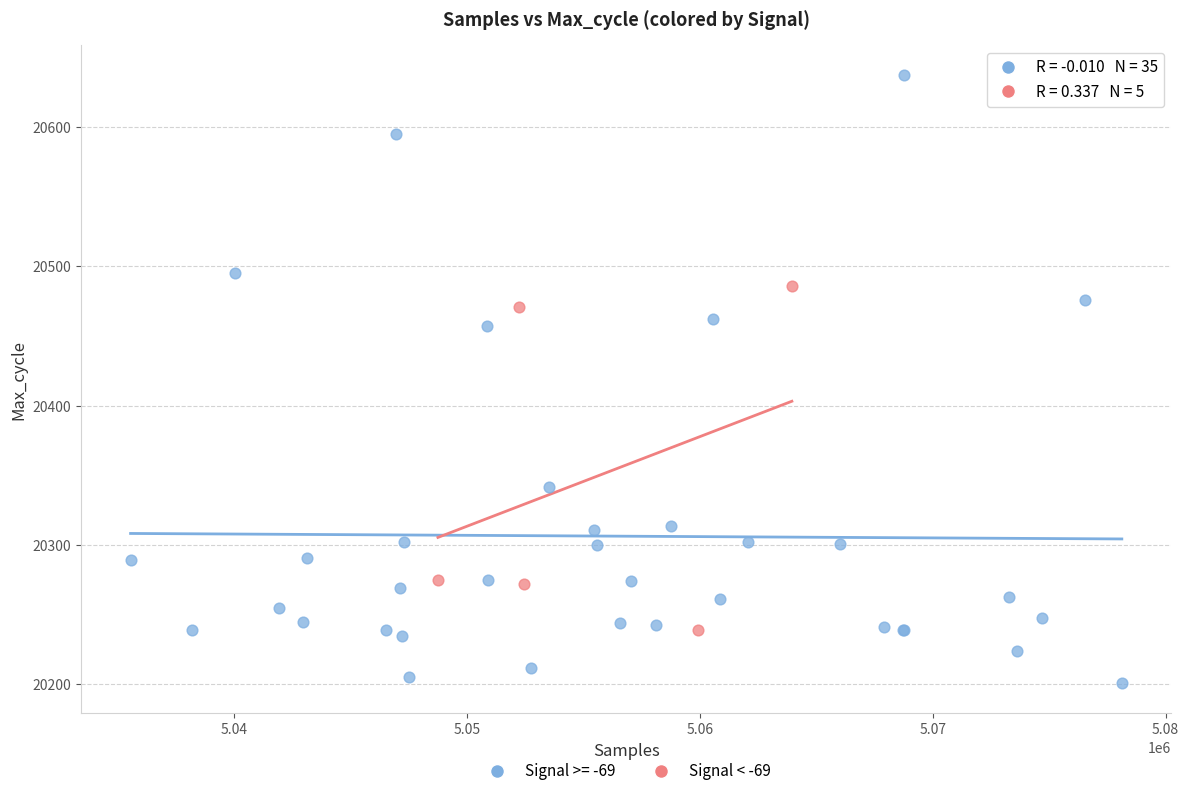

Which series reaches the maximum Y coordinate?

Signal >= -69